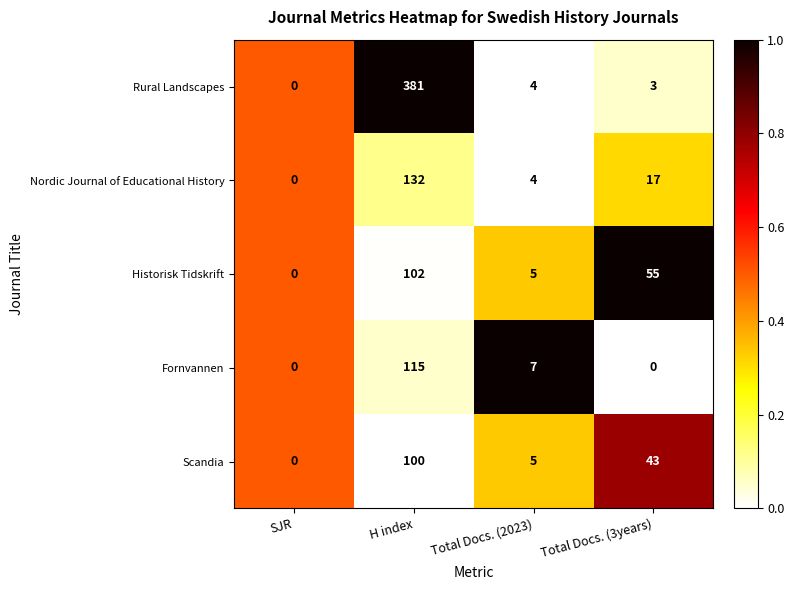

At which category is the sum across all series the highest?

H index